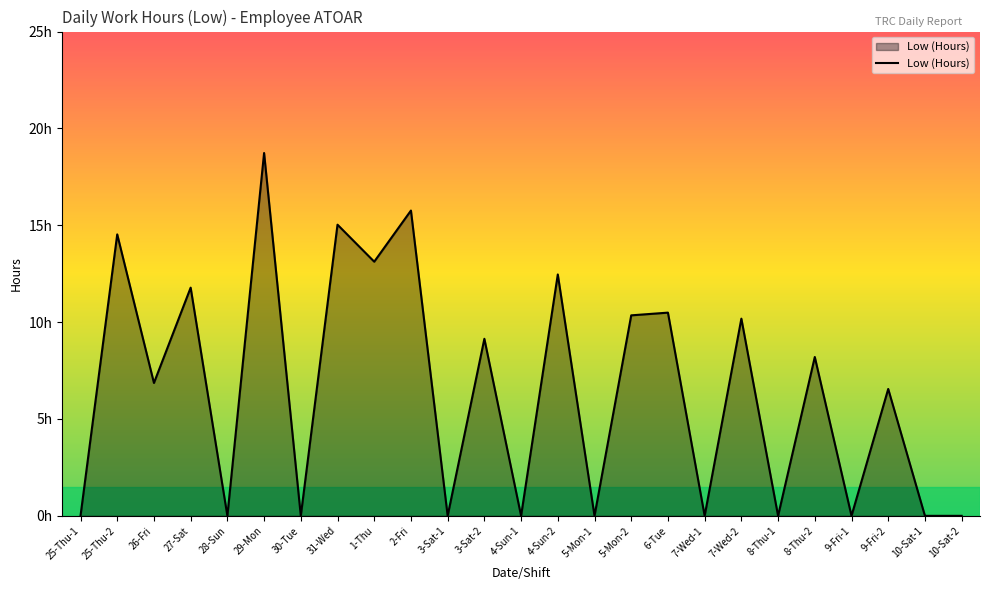

What is the value of the 6th point from the left?

18.7